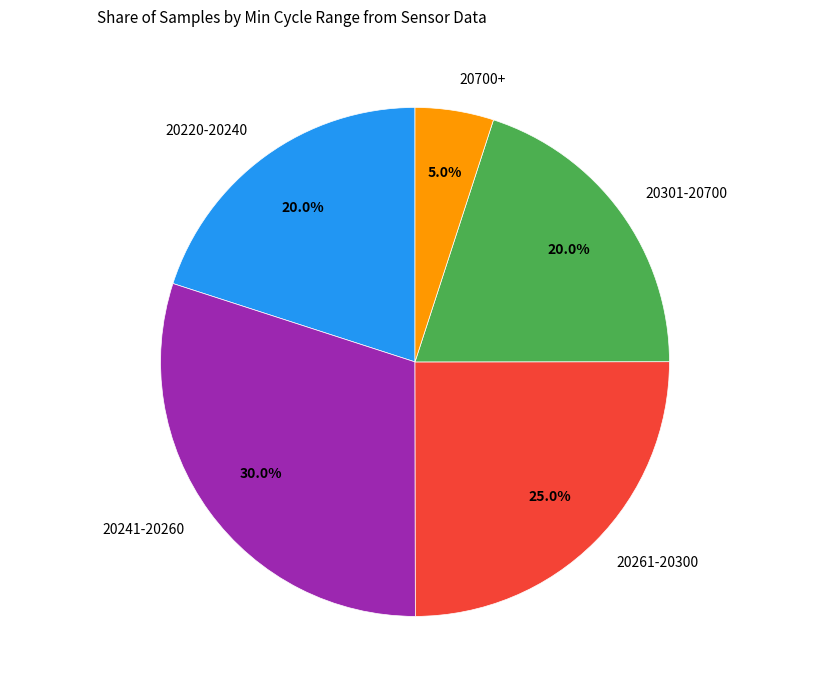

What is the ratio of the value at 20220-20240 to the value at 20301-20700?

1.0